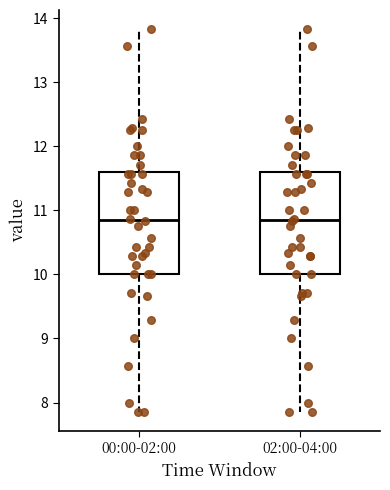

Where does the upper whisker of the box for 00:00-02:00 end on the y-axis? The values are not printed on the chart, so give them approximately, as read against the axis.

13.8